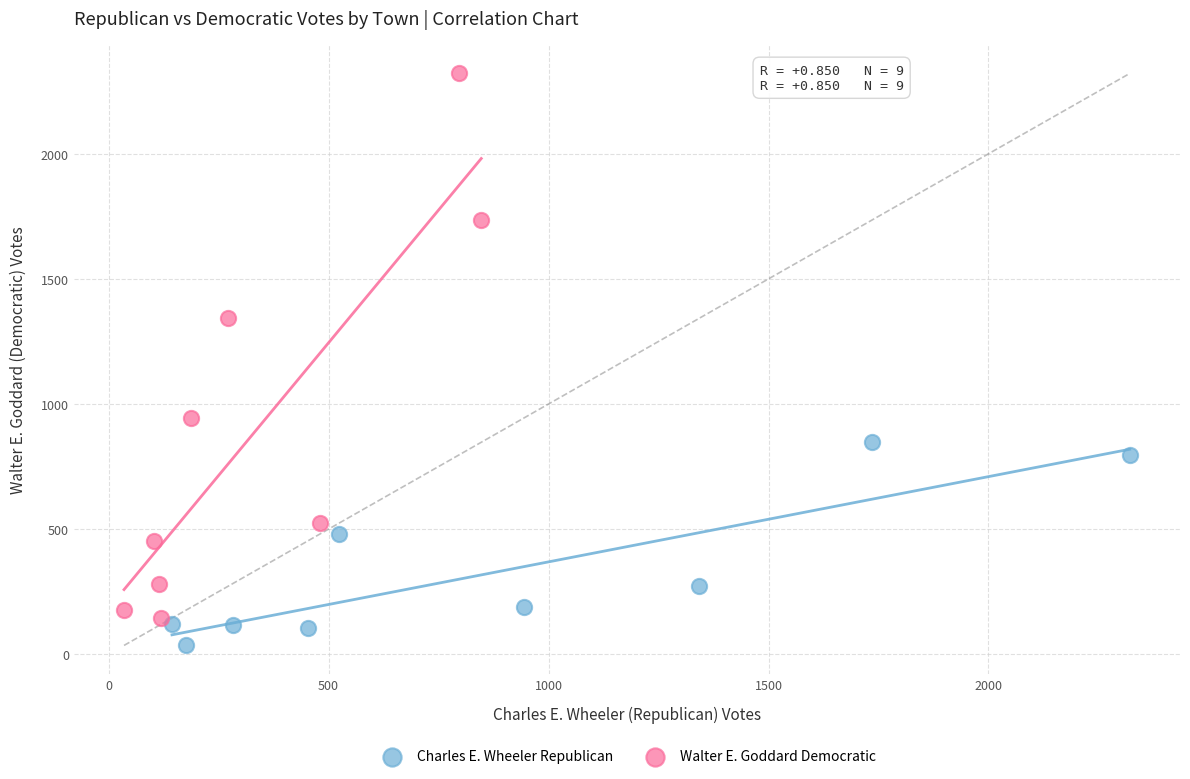

Which series reaches the maximum Y coordinate?

Walter E. Goddard Democratic